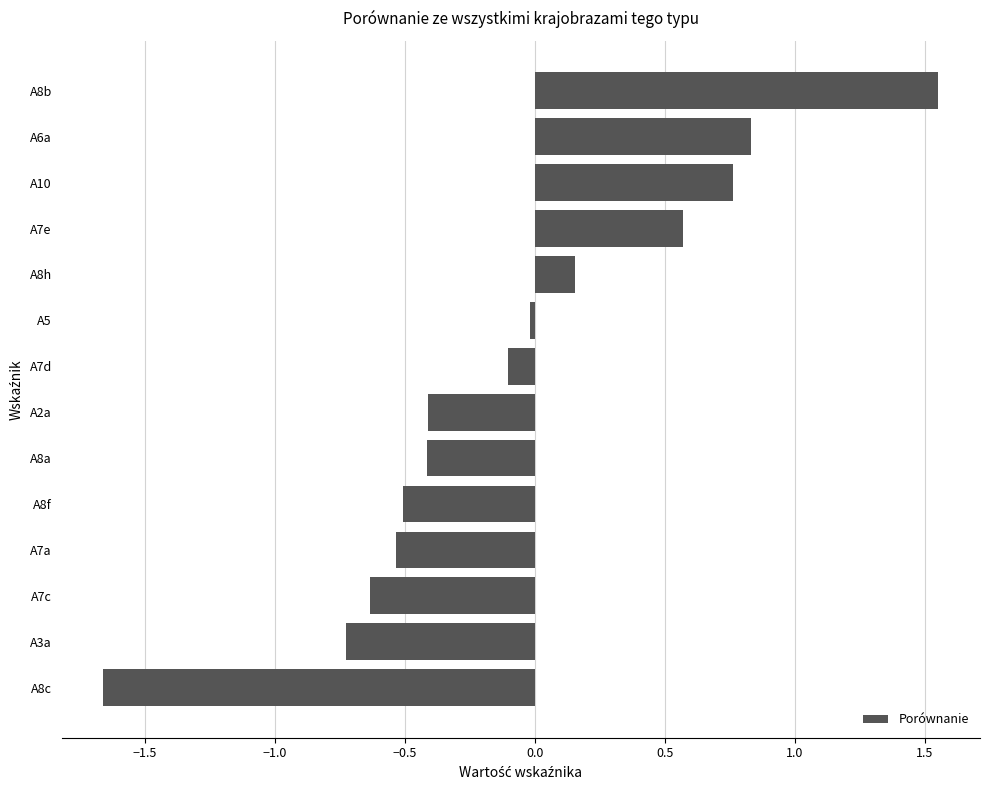

The value at A2a is -0.4. True or false?

True